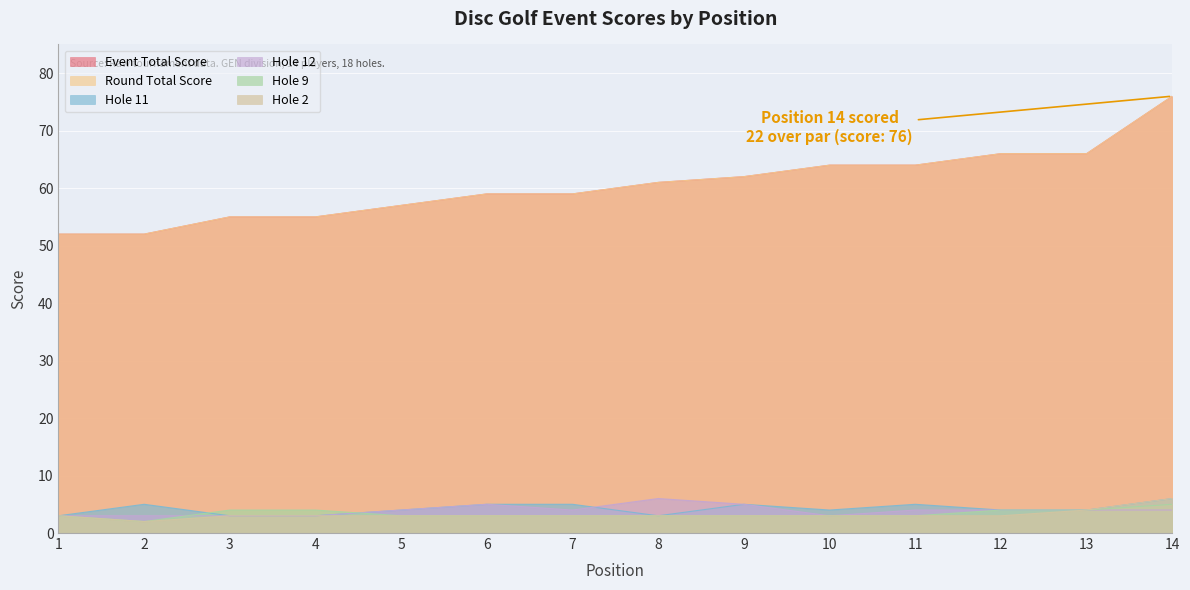

What is the highest value of the hole_9 series?

5